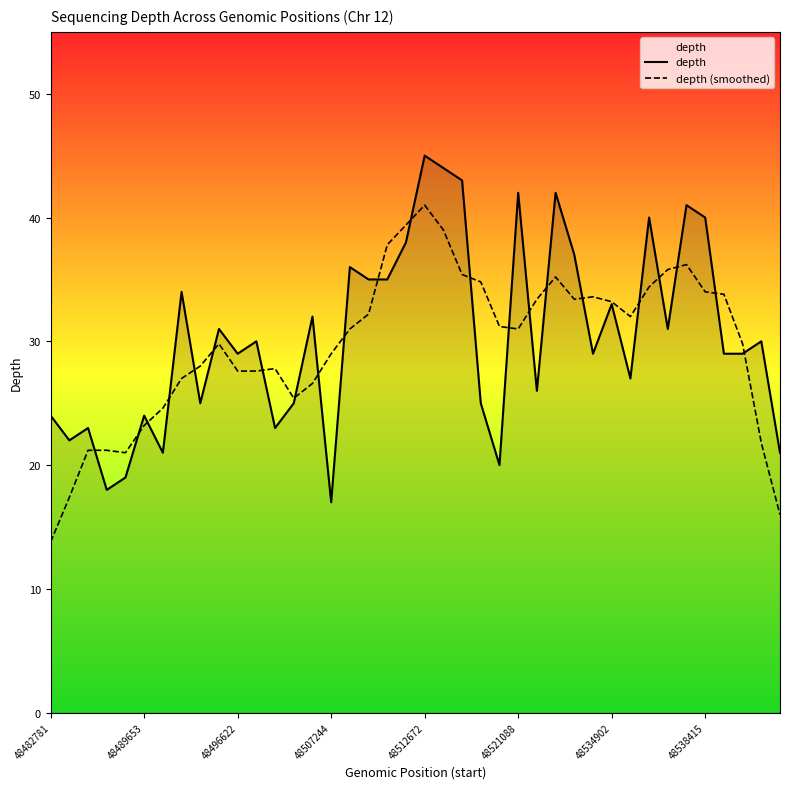

Which series has the widest spread of values?

depth